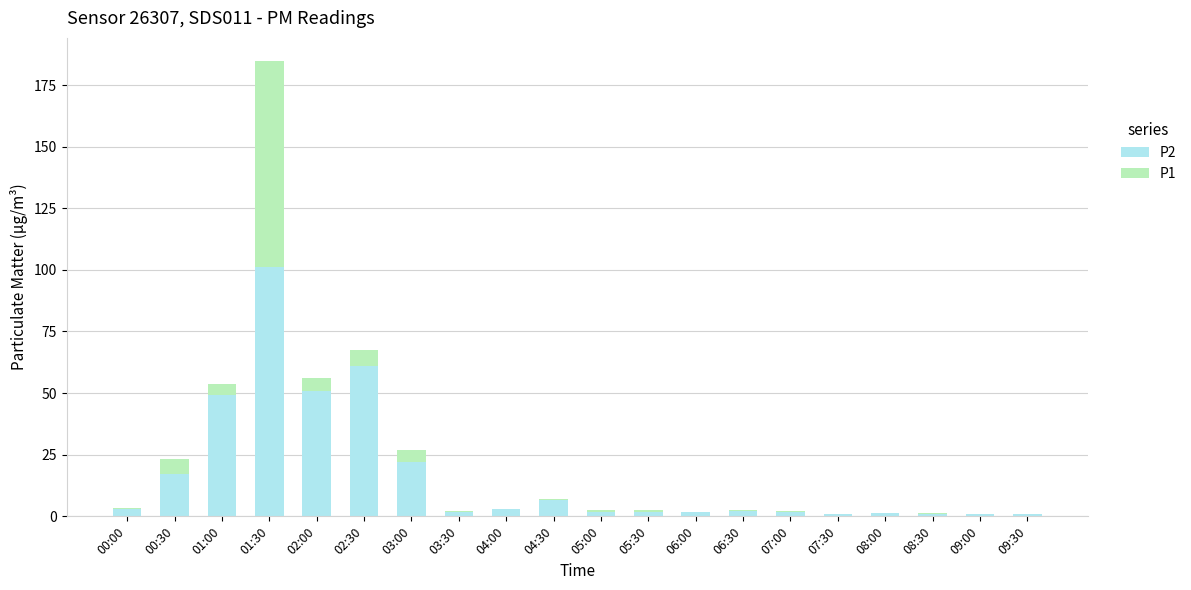

The P2 series shows 0.9 at 09:00. True or false?

True